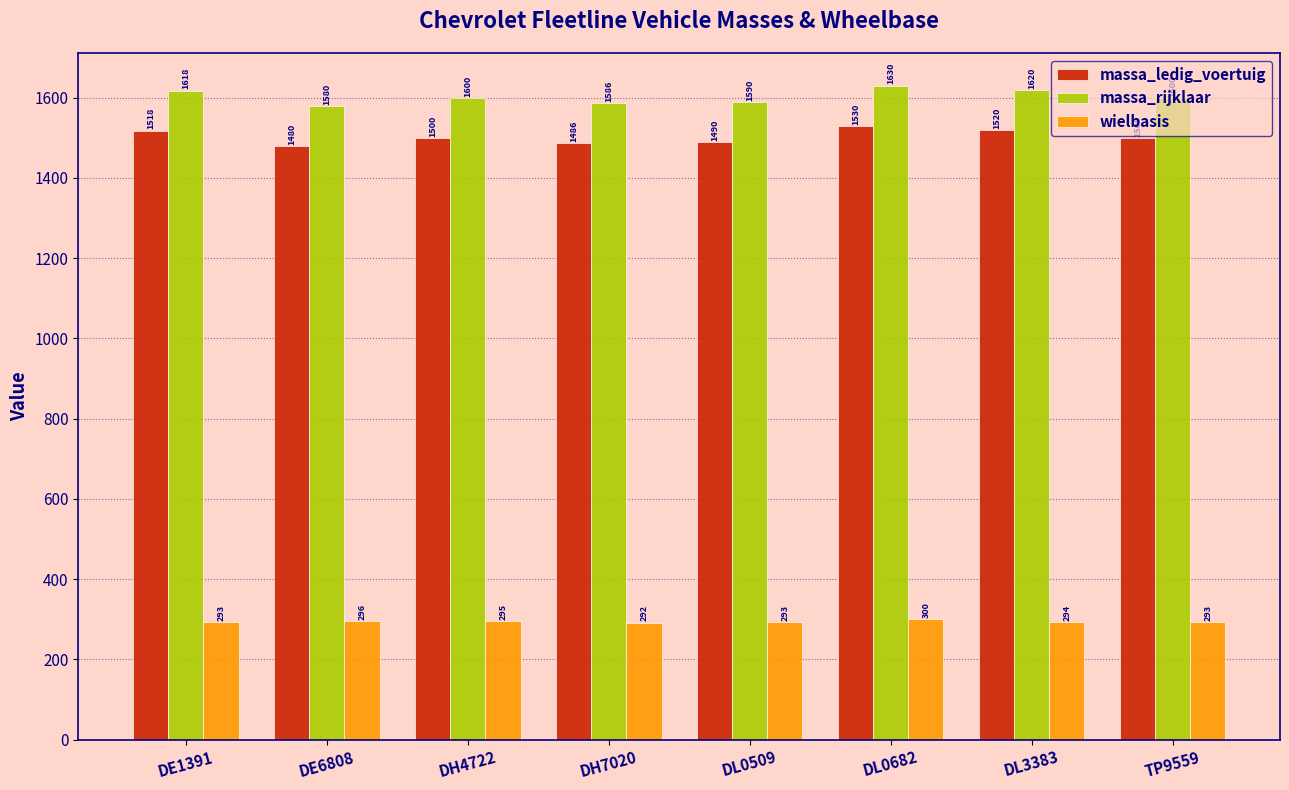

What is the highest value of the massa_ledig_voertuig series?

1530